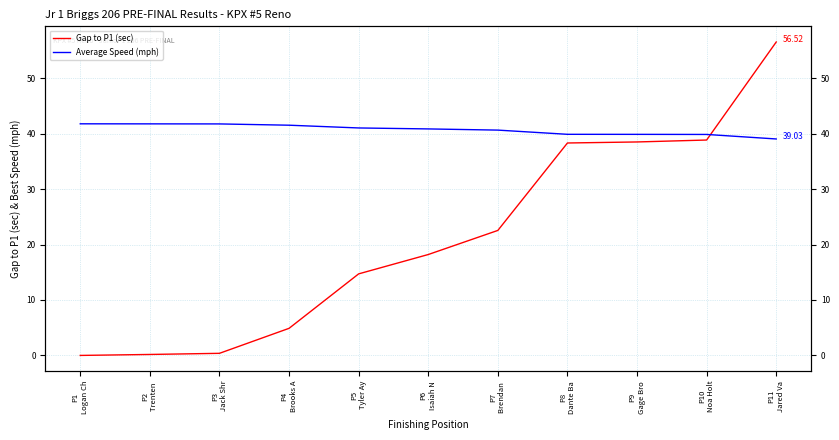

Between P2
Trenten  and P5
Tyler Ay, which is larger?

P5
Tyler Ay